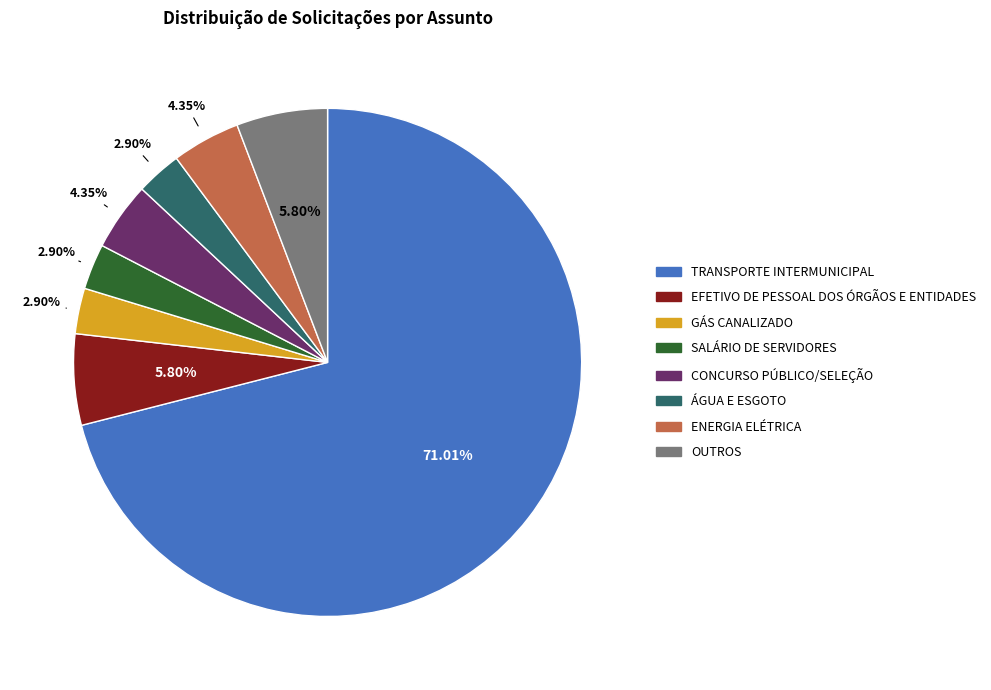

To the nearest percent, what is the difference between the EFETIVO DE PESSOAL DOS ÓRGÃOS E ENTIDADES and GÁS CANALIZADO slice percentages?

3%